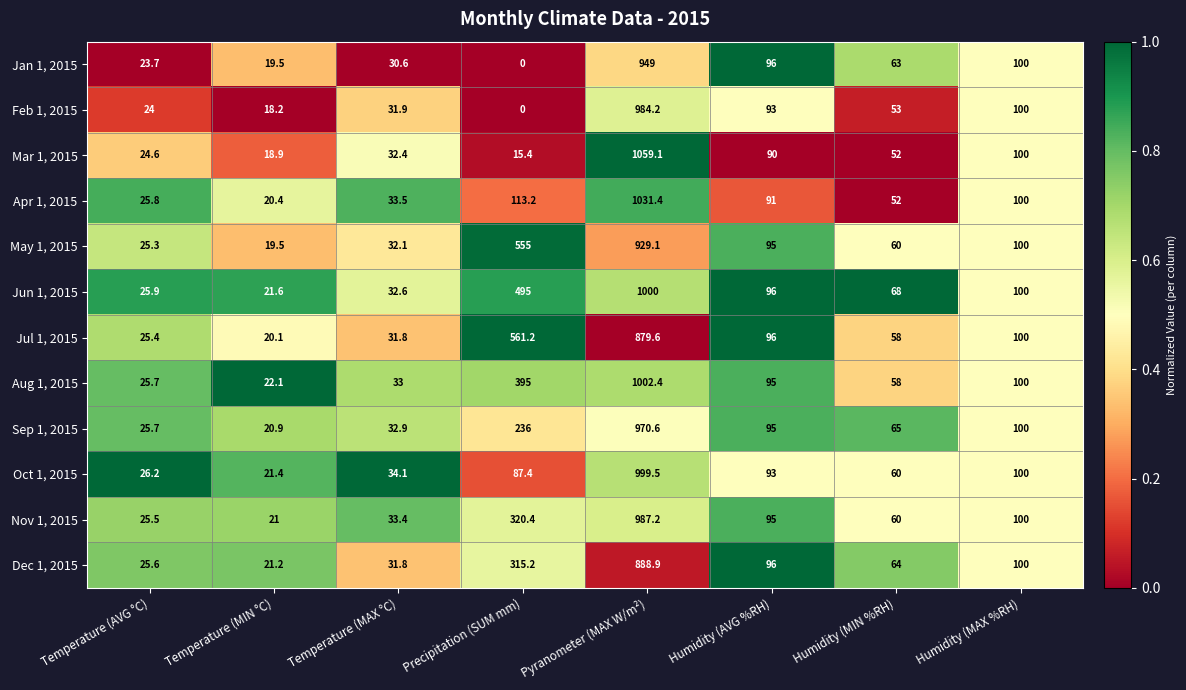

What is the lowest value of the Dec 1, 2015 series?

21.2